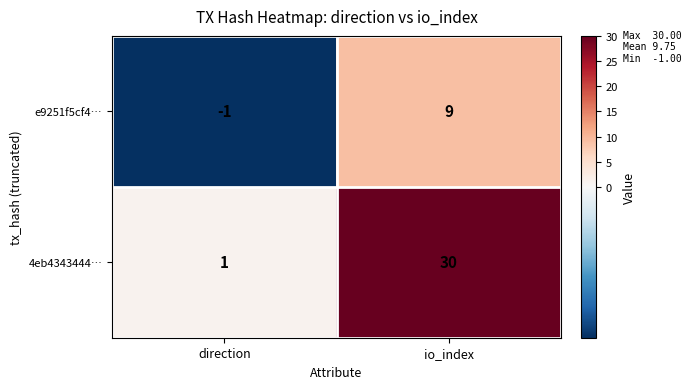

List the series in order of their peak value, highest first.

4eb4343444…, e9251f5cf4…